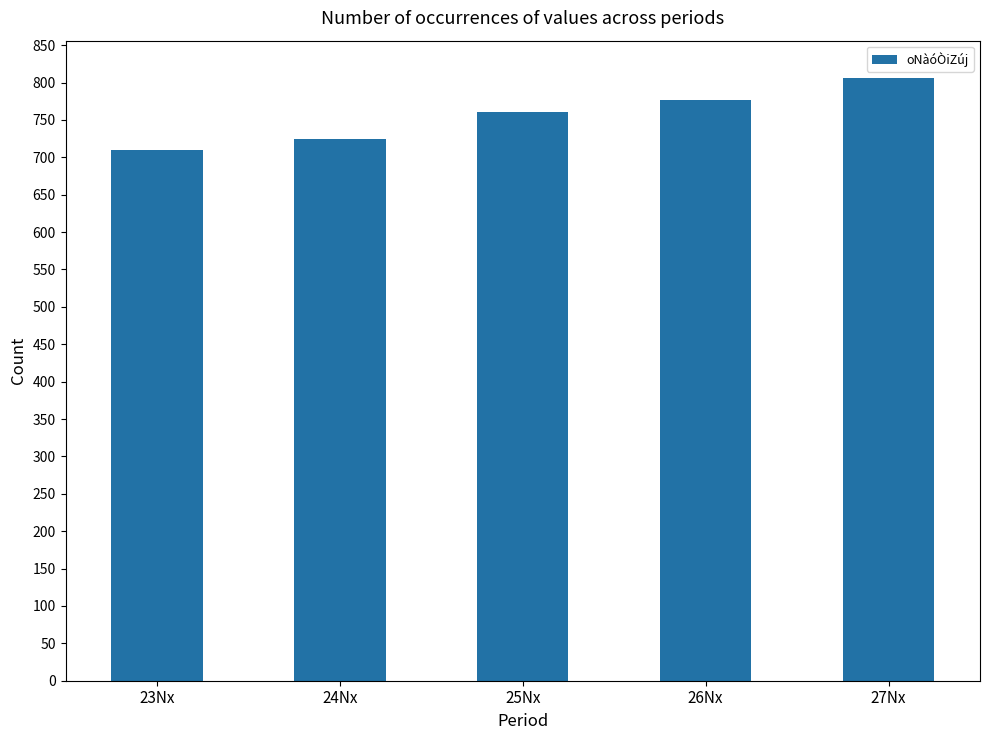

Which category has the highest value across all series?

27Nx